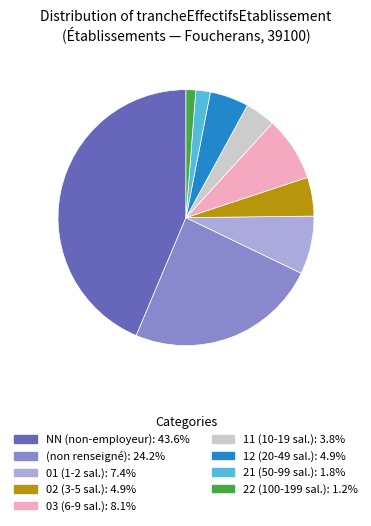

How many slices are in this pie chart?

9